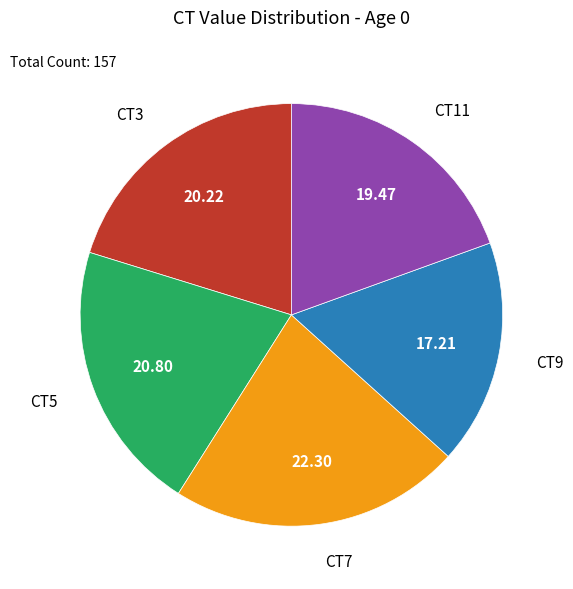

Approximately how many times larger is the value at CT9 compared to CT3?

0.9